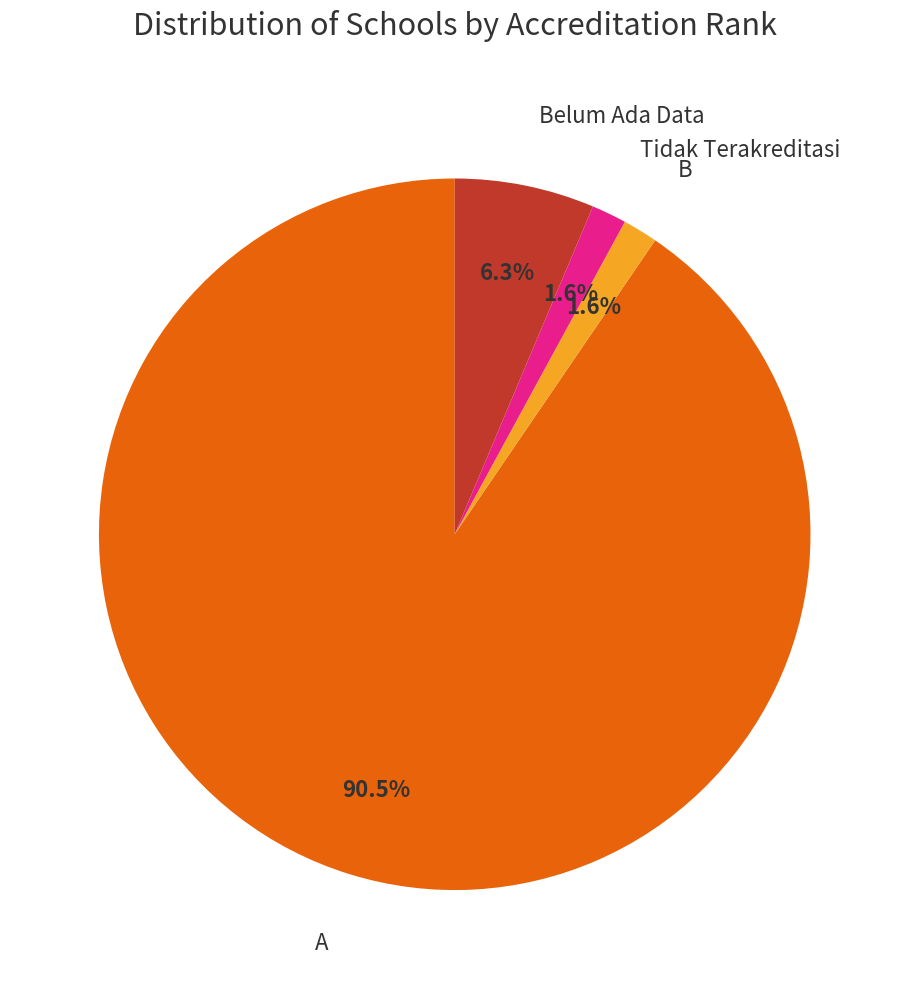

Is there any slice that represents more than half of the pie?

Yes